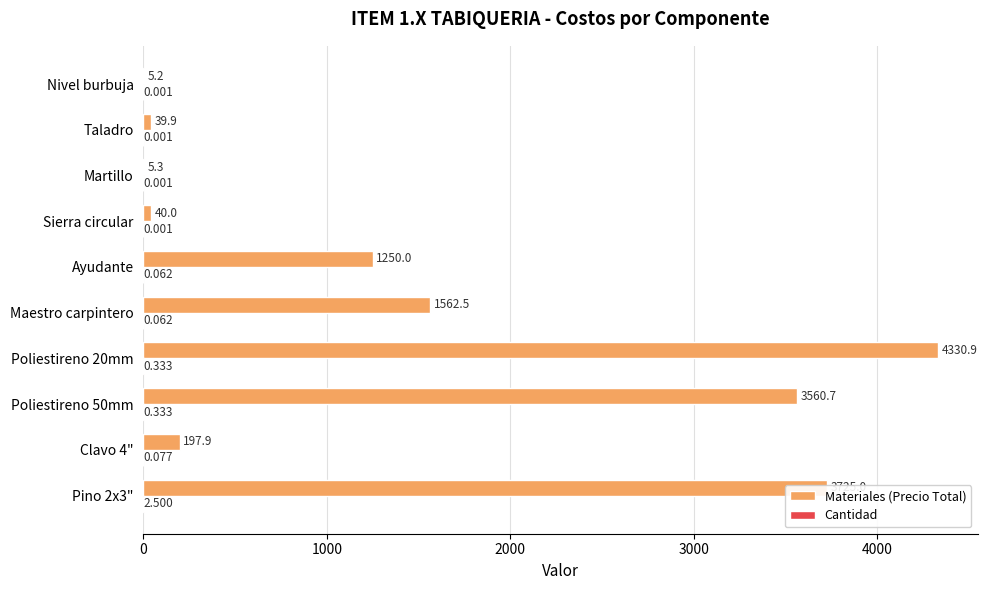

Which series changed the most between Poliestireno 50mm and Martillo?

Materiales (Precio Total)